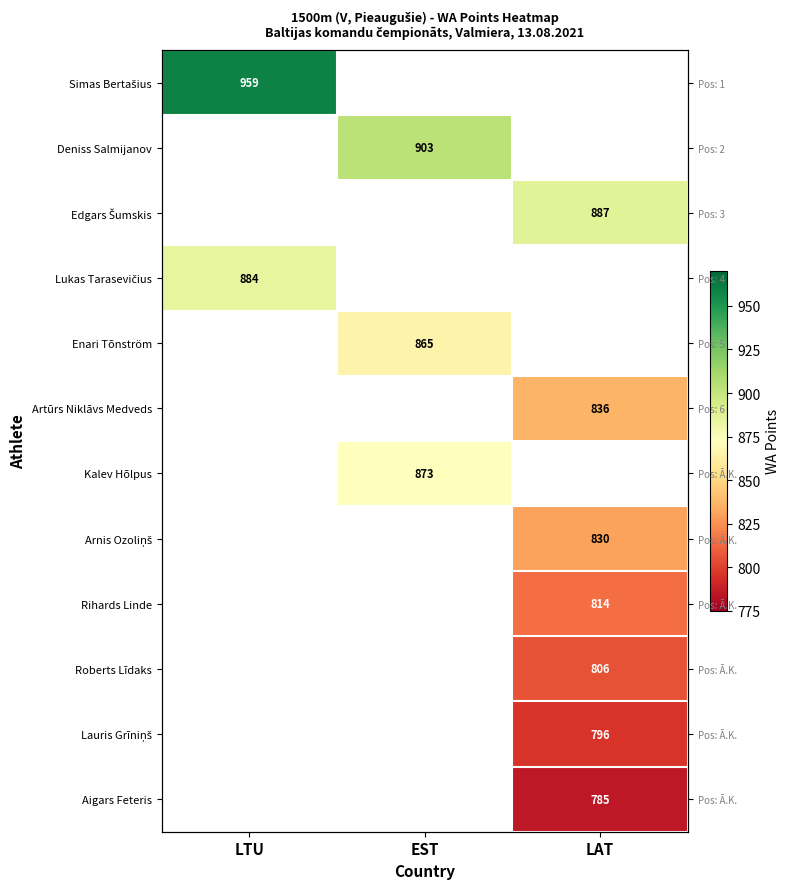

At how many categories does at least one series exceed 836?

3